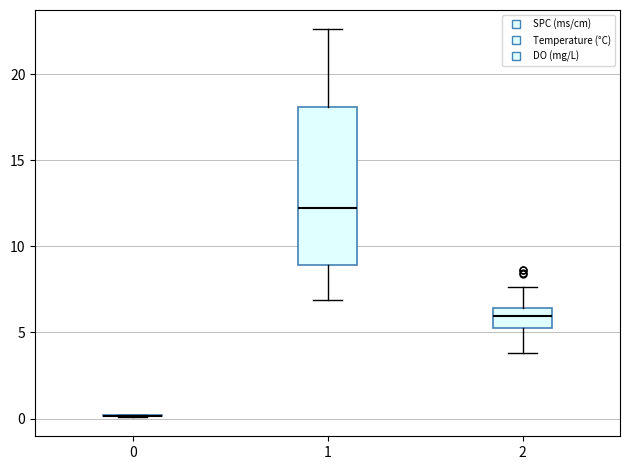

Which box is the tallest, from its lower edge to its upper edge?

1